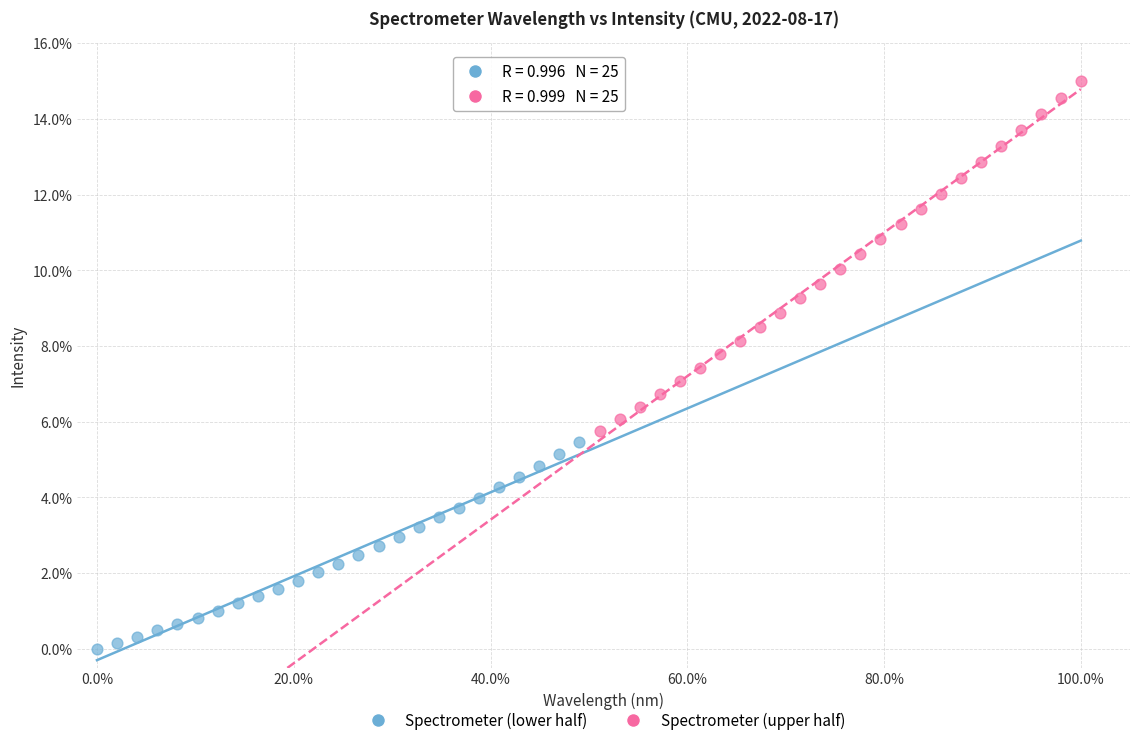

Which series has the largest Y range (max minus min)?

Spectrometer (upper half)